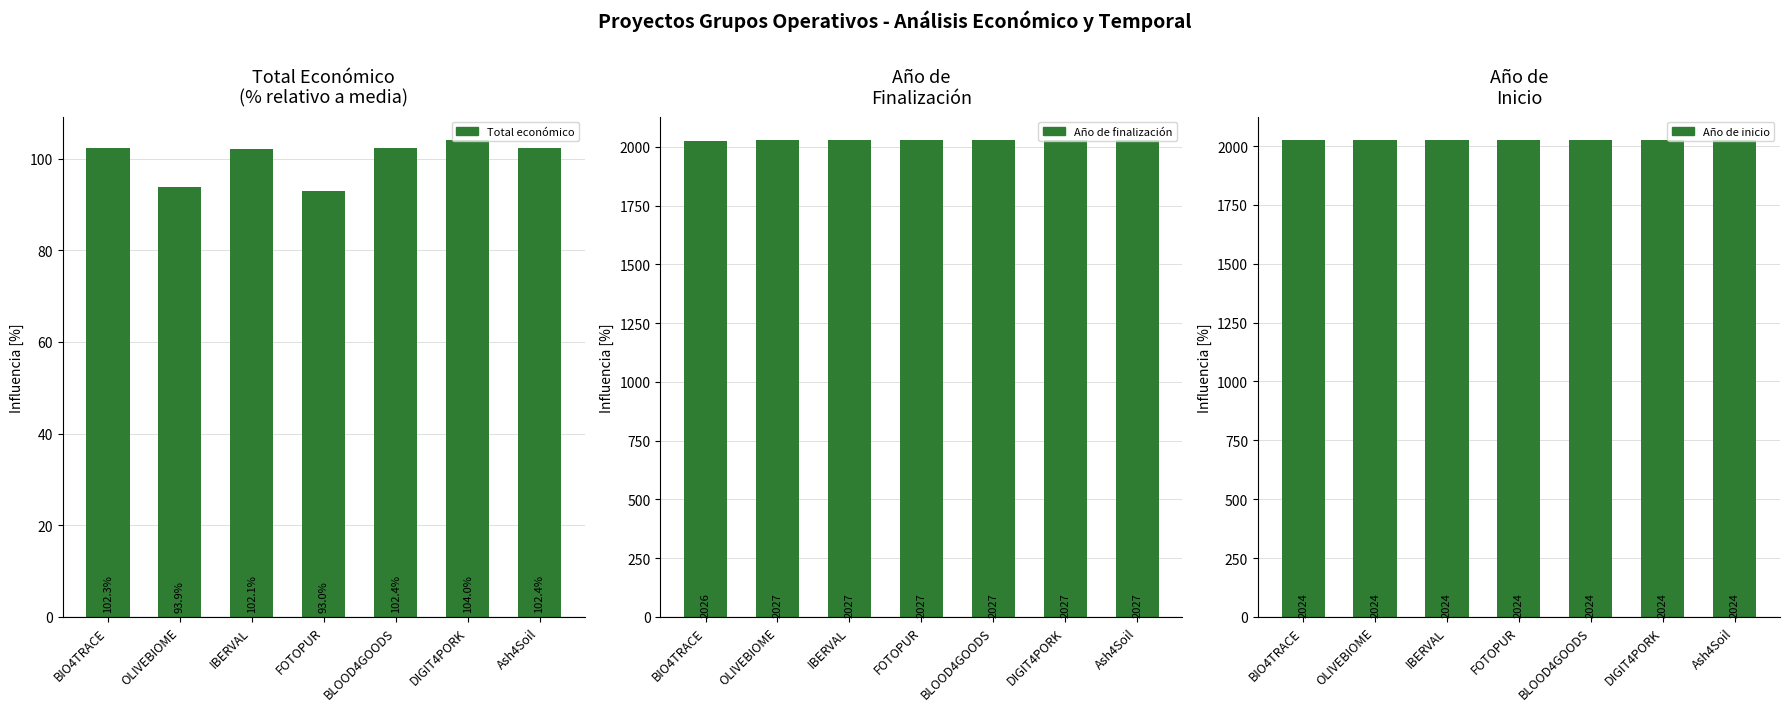

Which has a higher value, DIGIT4PORK or BLOOD4GOODS?

DIGIT4PORK